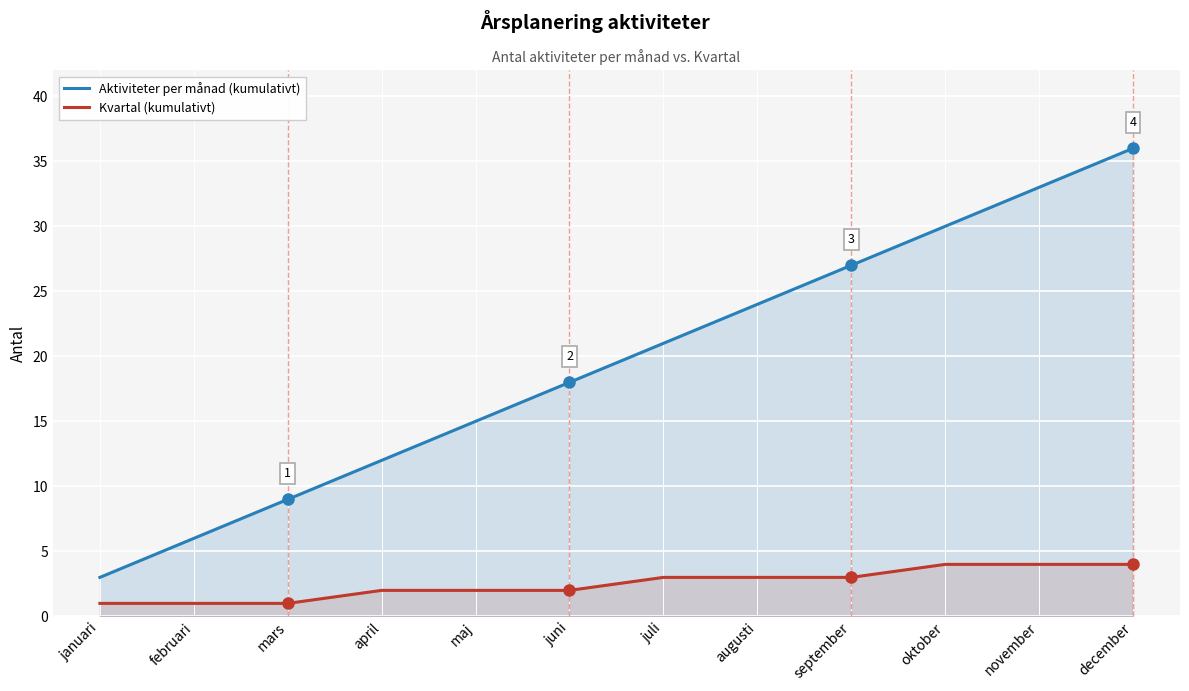

What is the minimum value shown in the chart?

1